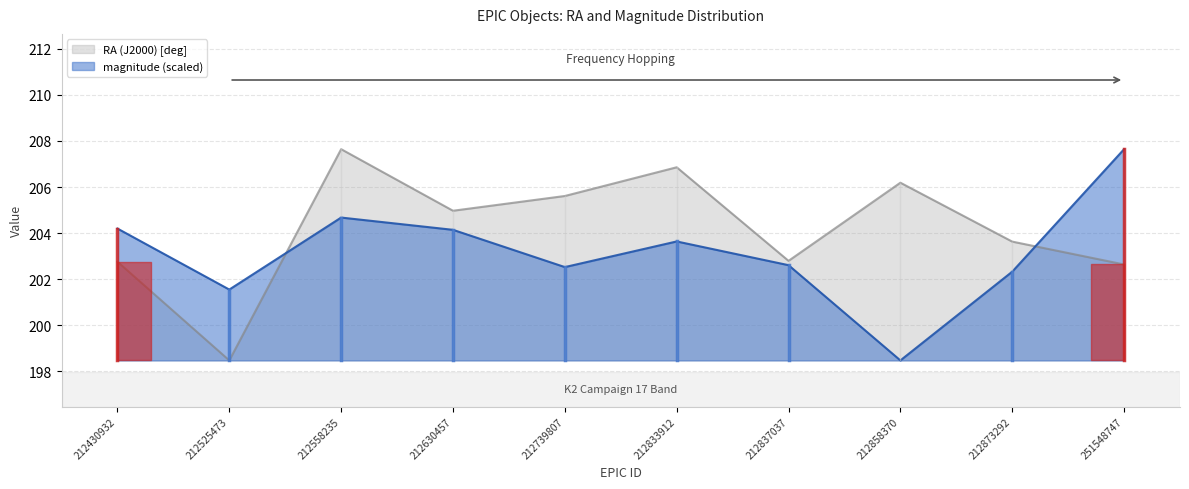

What is the difference between the magnitude values at 212858370 and 212837037?

4.1